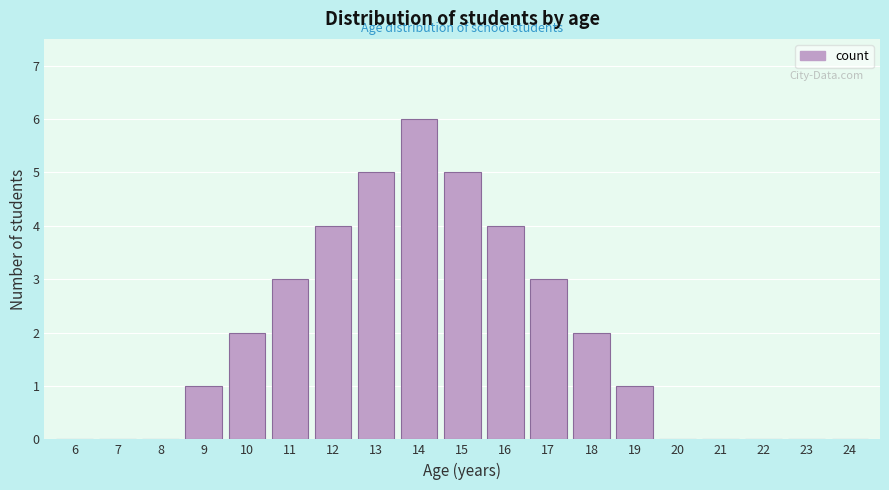

Reading right to left, extract all data points from this chart.

24=0	23=0	22=0	21=0	20=0	19=1	18=2	17=3	16=4	15=5	14=6	13=5	12=4	11=3	10=2	9=1	8=0	7=0	6=0